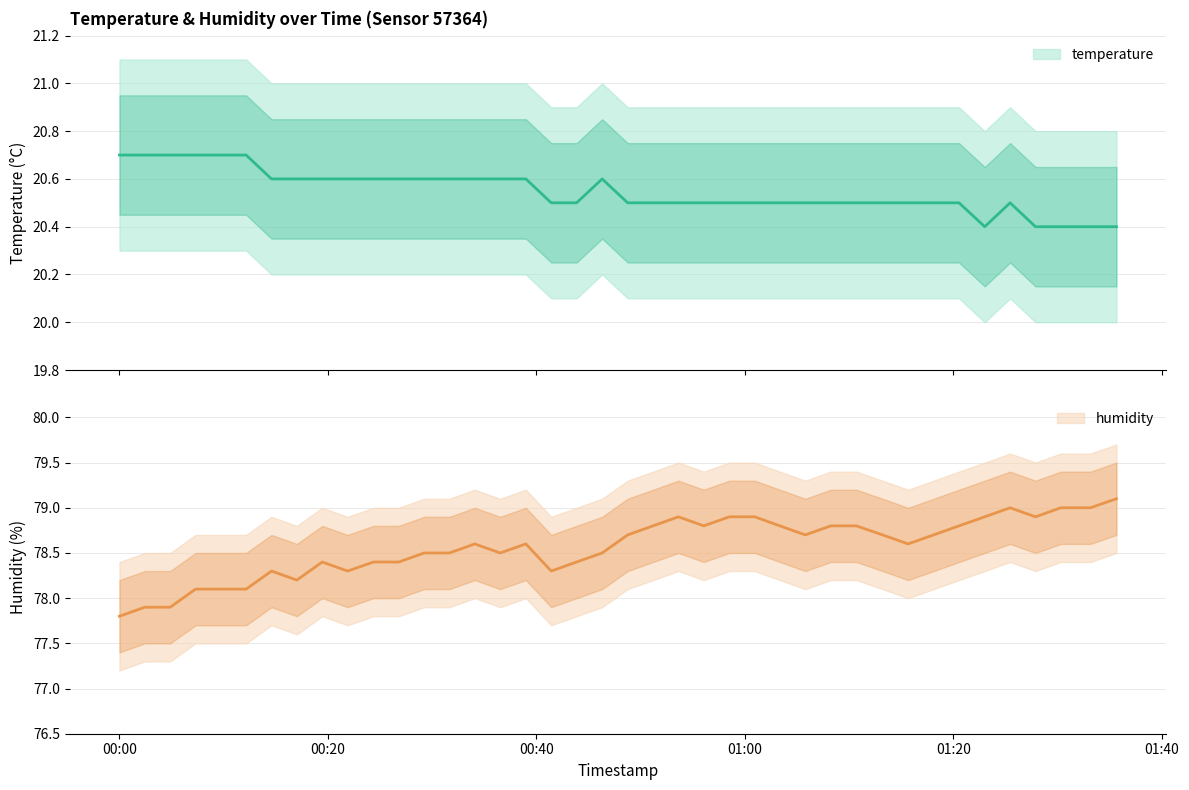

What is the label of the 8th point from the right?

2023-05-07T01:18:06